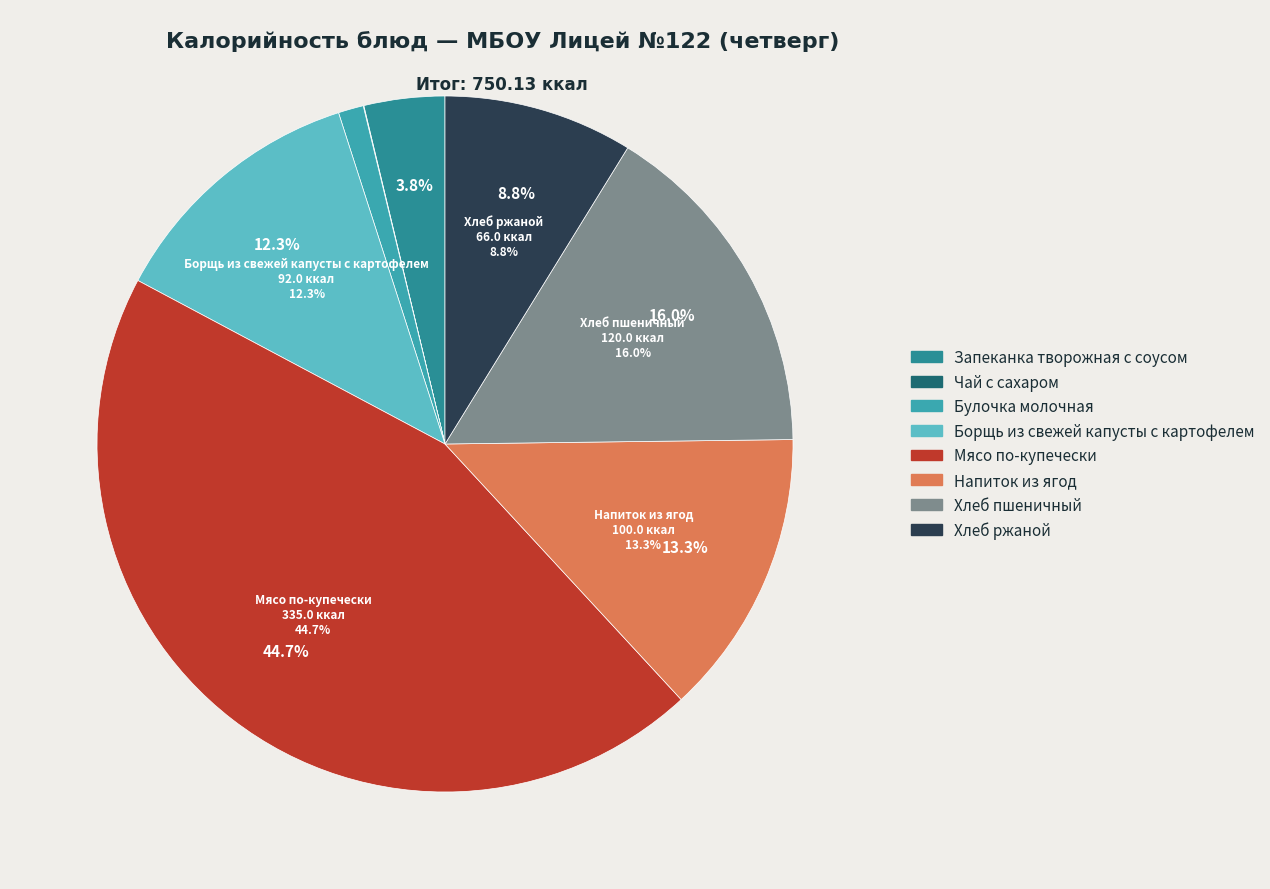

What is the smallest slice in the pie chart?

Чай с сахаром